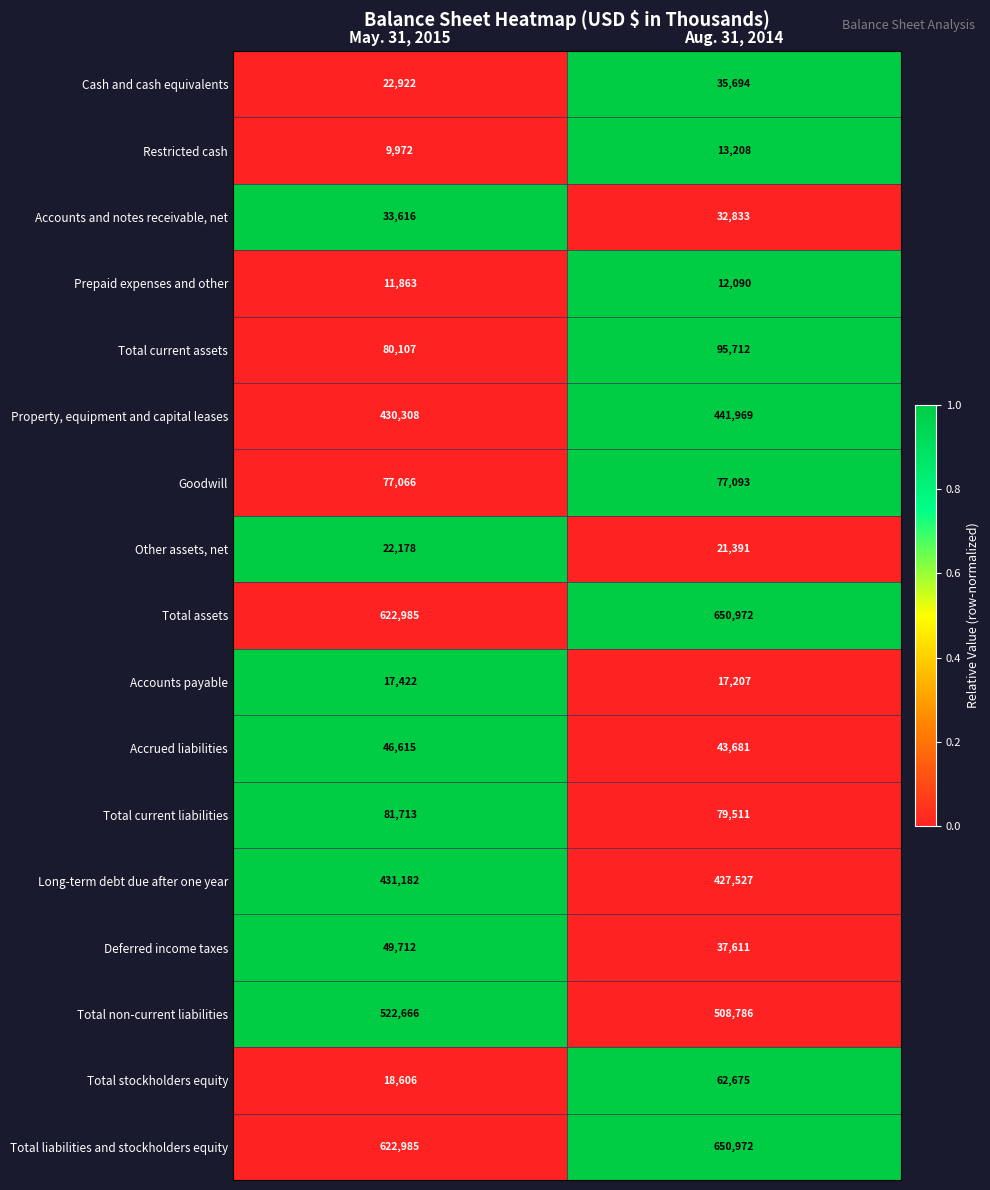

Count the number of categories in the chart.

2